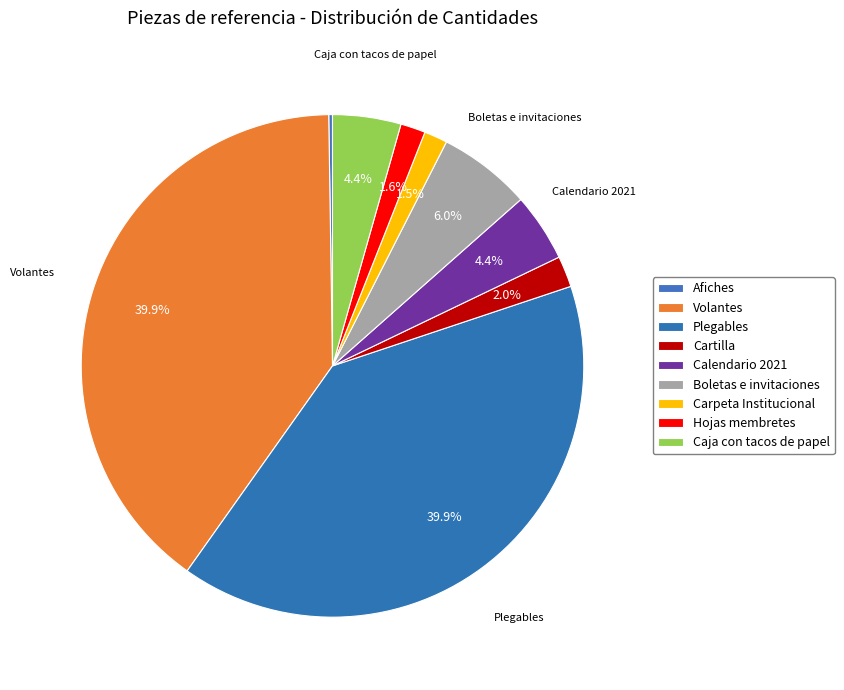

Is there any slice that represents more than half of the pie?

No